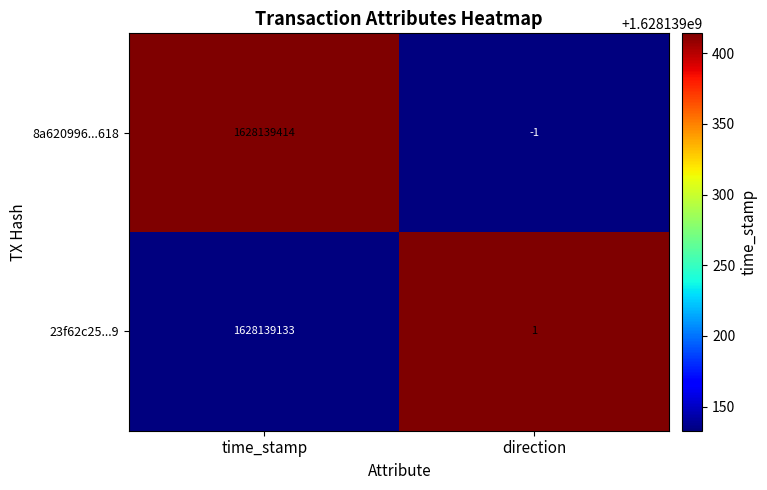

Reading right to left, transcribe all the data shown in this chart.

8a620996...618: -1	1628139414
23f62c25...9: 1	1628139133